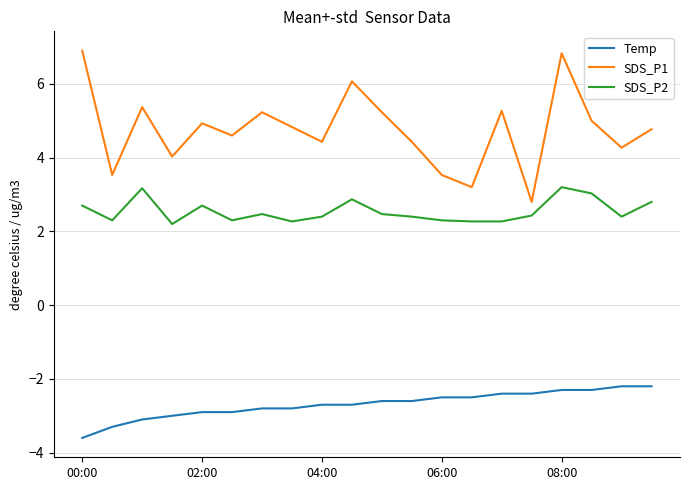

Which series has the widest spread of values?

SDS_P1